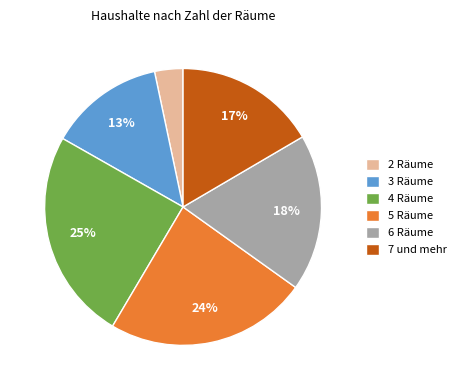

Which category has the smallest portion of the pie?

2 Räume